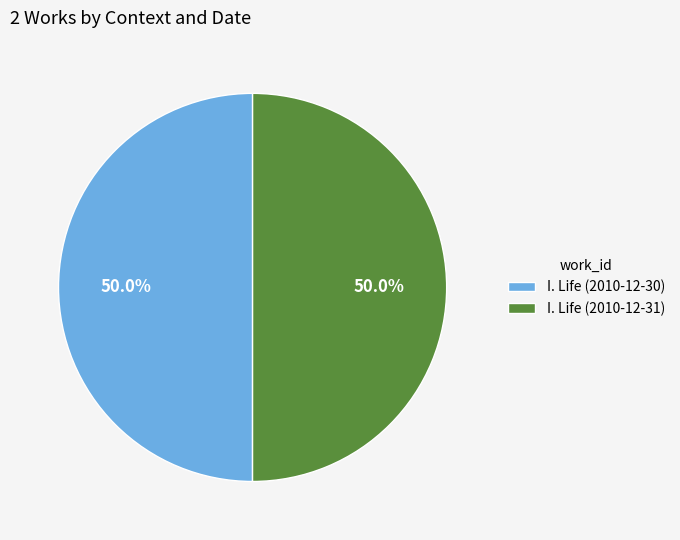

How much of the chart is everything except I. Life (2010-12-31)?

50.0%